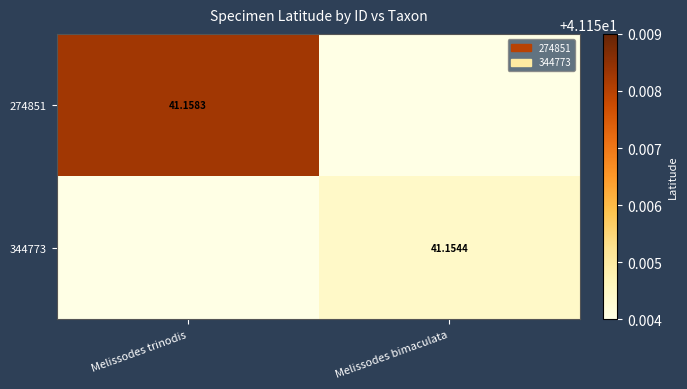

List the series in order of their overall mean, lowest first.

344773, 274851